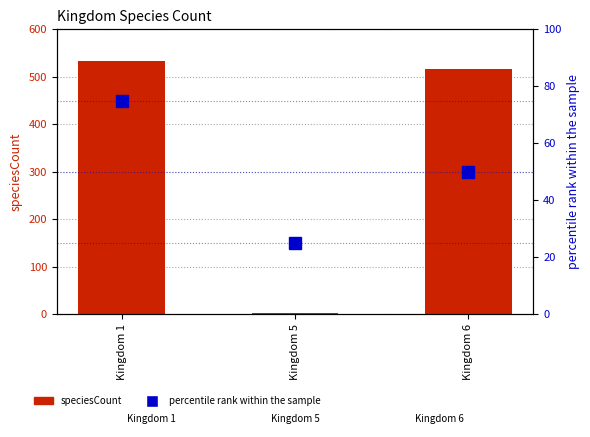

Rank the series by their average value, from highest to lowest.

speciesCount, percentile rank within the sample